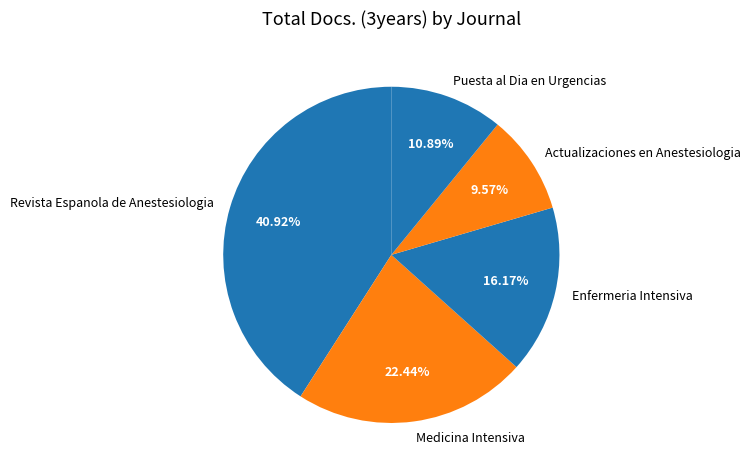

How much of the chart is everything except Medicina Intensiva?

77.6%